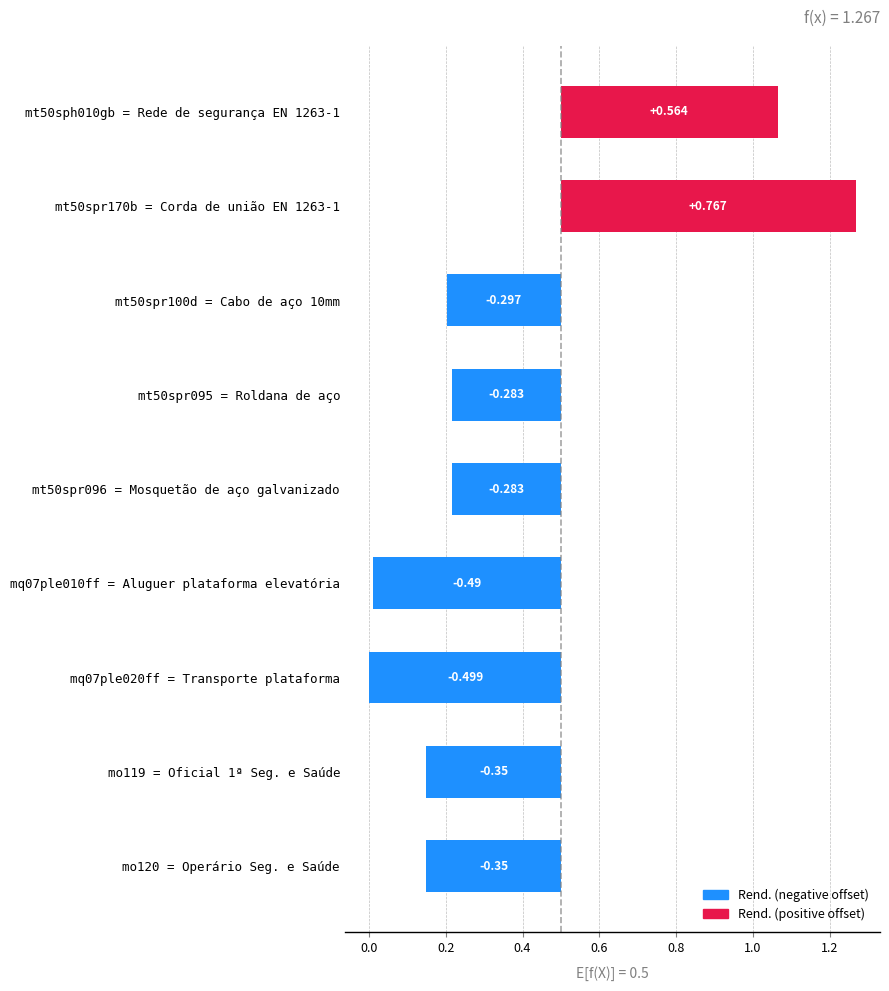

How many data points are above 0?

2